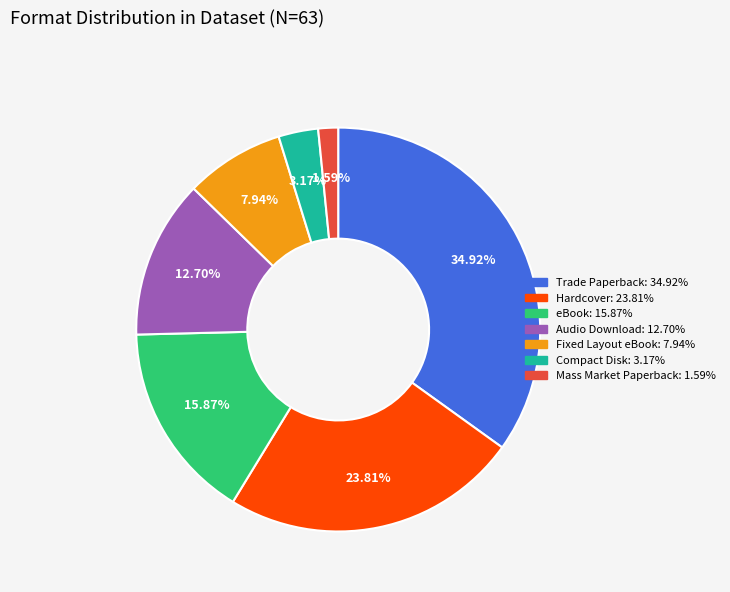

What is the largest slice in the pie chart?

Trade Paperback